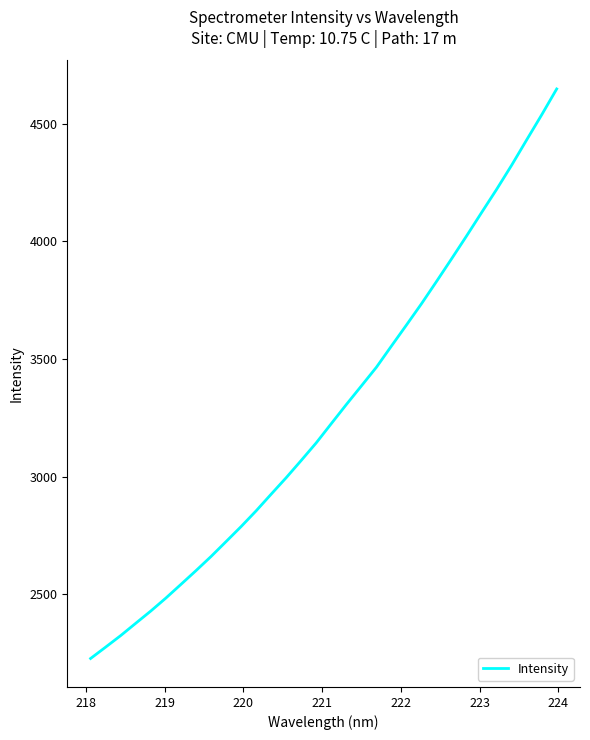

What is the minimum value shown in the chart?

2226.7